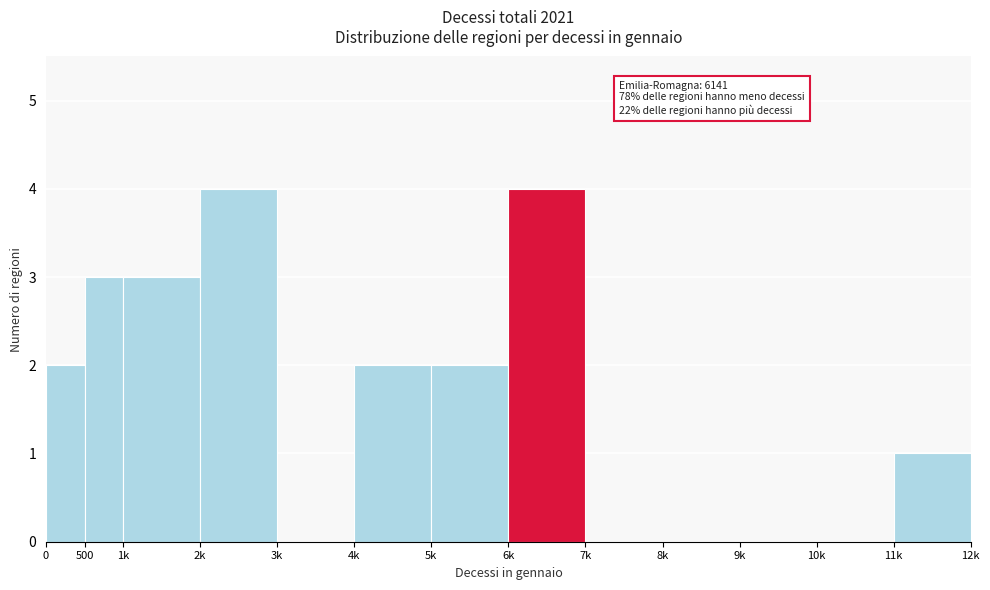

Reading right to left, list all the values displayed in this chart.

11k=1	10k=0	9k=0	8k=0	7k=0	6k=4	5k=2	4k=2	3k=0	2k=4	1k=3	500=3	0=2